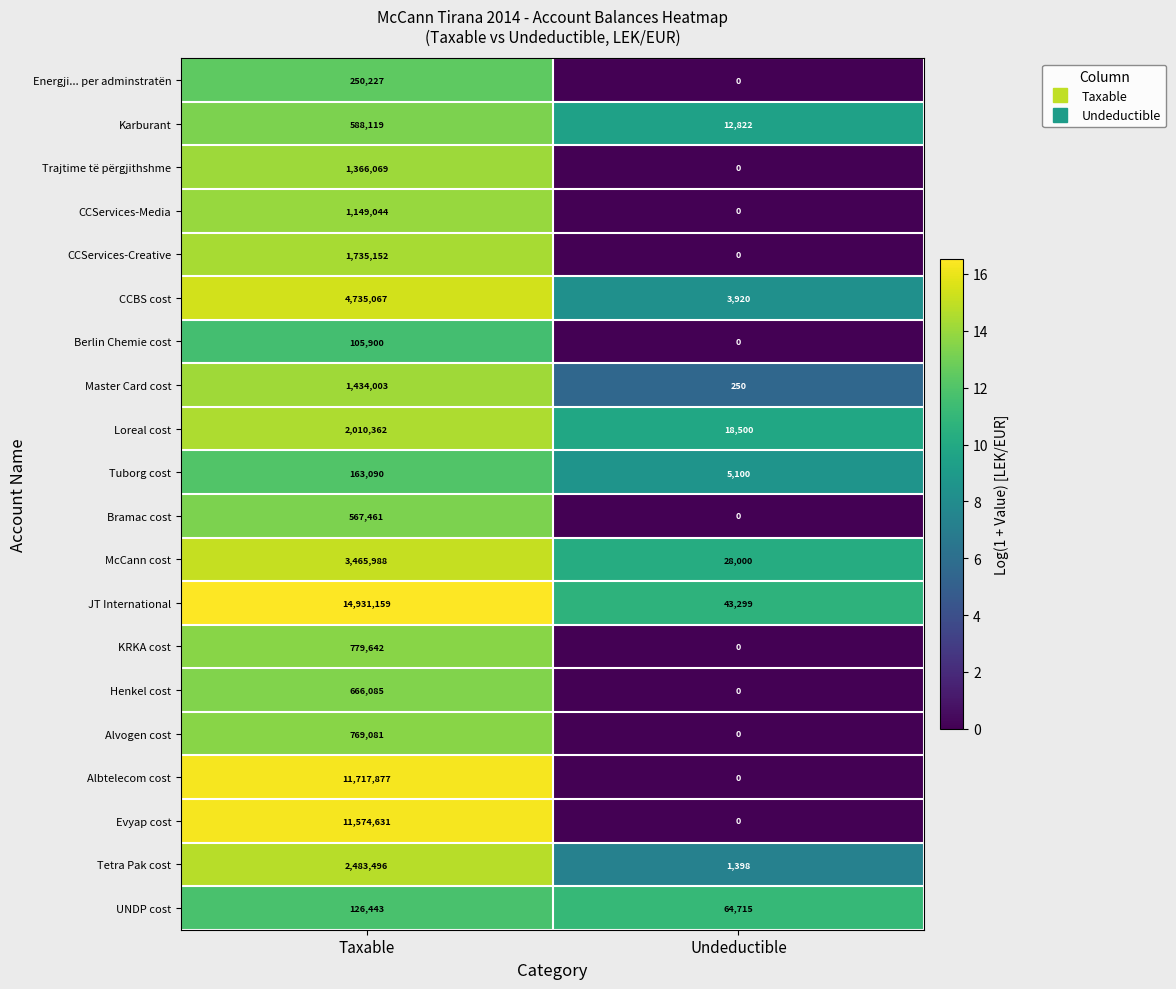

What is the maximum value for Master Card cost?

1434003